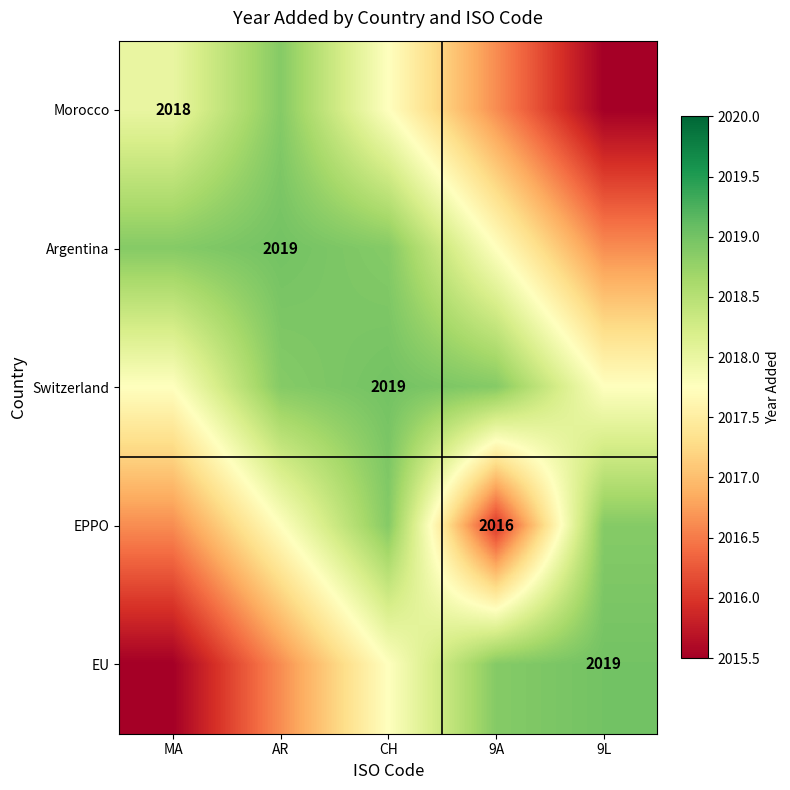

What value does the Argentina series have at AR?

2019.0